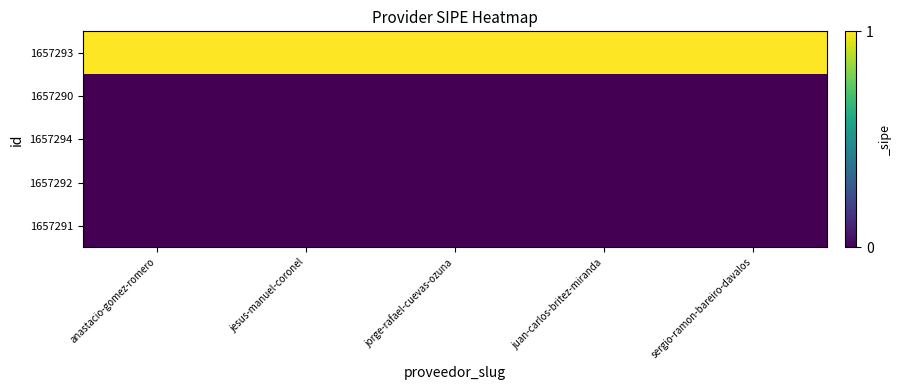

Reading left to right, transcribe all the data shown in this chart.

1657293: anastacio-gomez-romero=1	jesus-manuel-coronel=1	jorge-rafael-cuevas-ozuna=1	juan-carlos-britez-miranda=1	sergio-ramon-bareiro-davalos=1
1657290: anastacio-gomez-romero=0	jesus-manuel-coronel=0	jorge-rafael-cuevas-ozuna=0	juan-carlos-britez-miranda=0	sergio-ramon-bareiro-davalos=0
1657294: anastacio-gomez-romero=0	jesus-manuel-coronel=0	jorge-rafael-cuevas-ozuna=0	juan-carlos-britez-miranda=0	sergio-ramon-bareiro-davalos=0
1657292: anastacio-gomez-romero=0	jesus-manuel-coronel=0	jorge-rafael-cuevas-ozuna=0	juan-carlos-britez-miranda=0	sergio-ramon-bareiro-davalos=0
1657291: anastacio-gomez-romero=0	jesus-manuel-coronel=0	jorge-rafael-cuevas-ozuna=0	juan-carlos-britez-miranda=0	sergio-ramon-bareiro-davalos=0